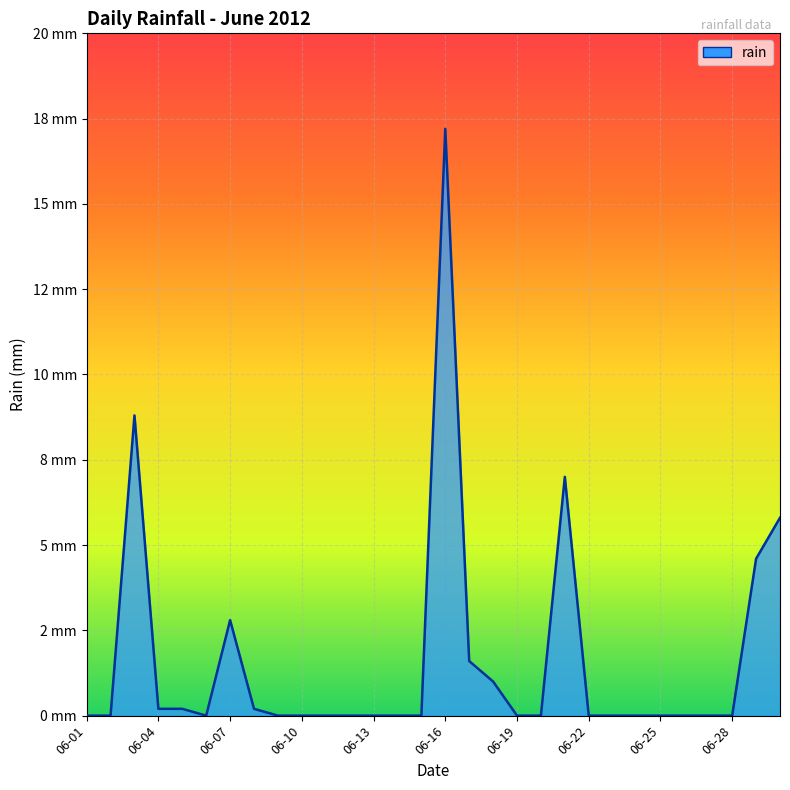

What is the greatest value displayed?

17.2